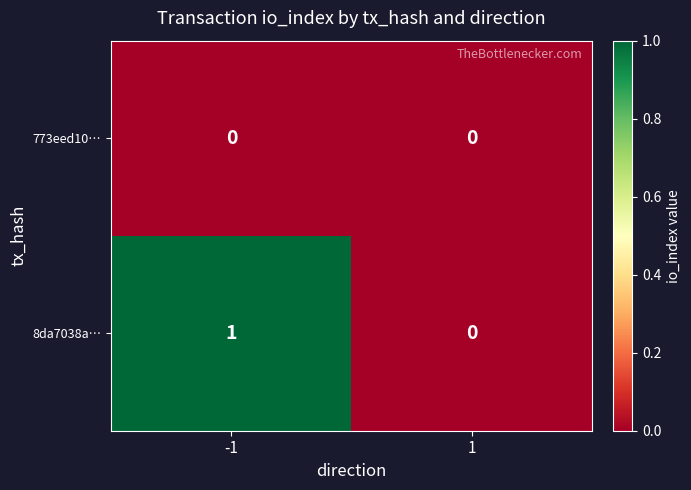

Is the value of 773eed10… at -1 greater than the value of 8da7038a… at -1?

No